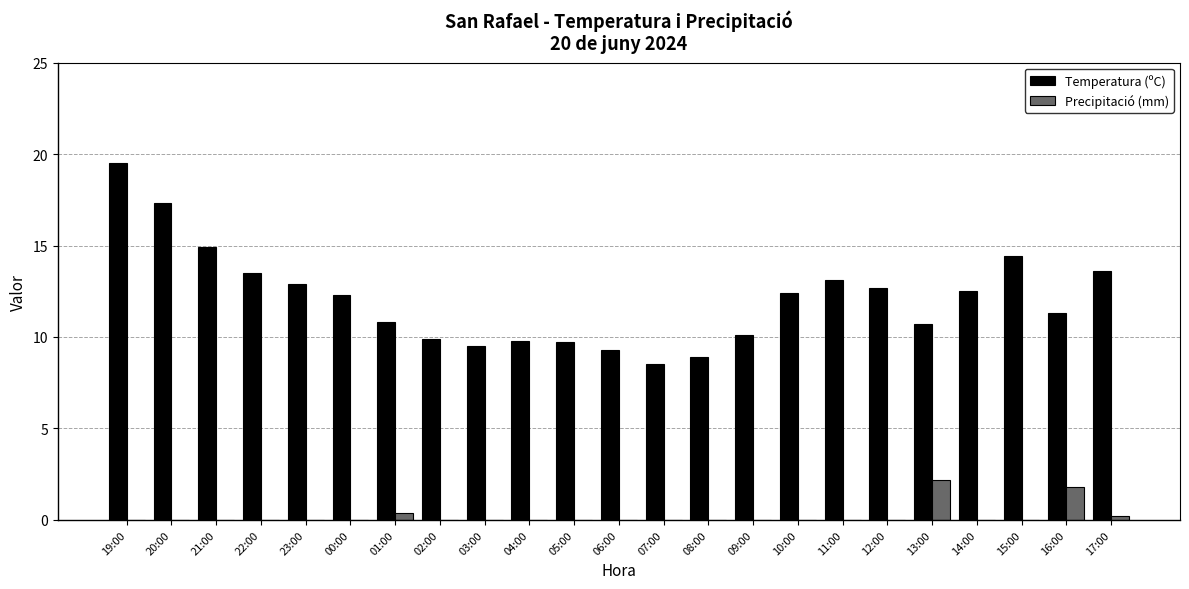

At which category is the sum across all series the highest?

19:00